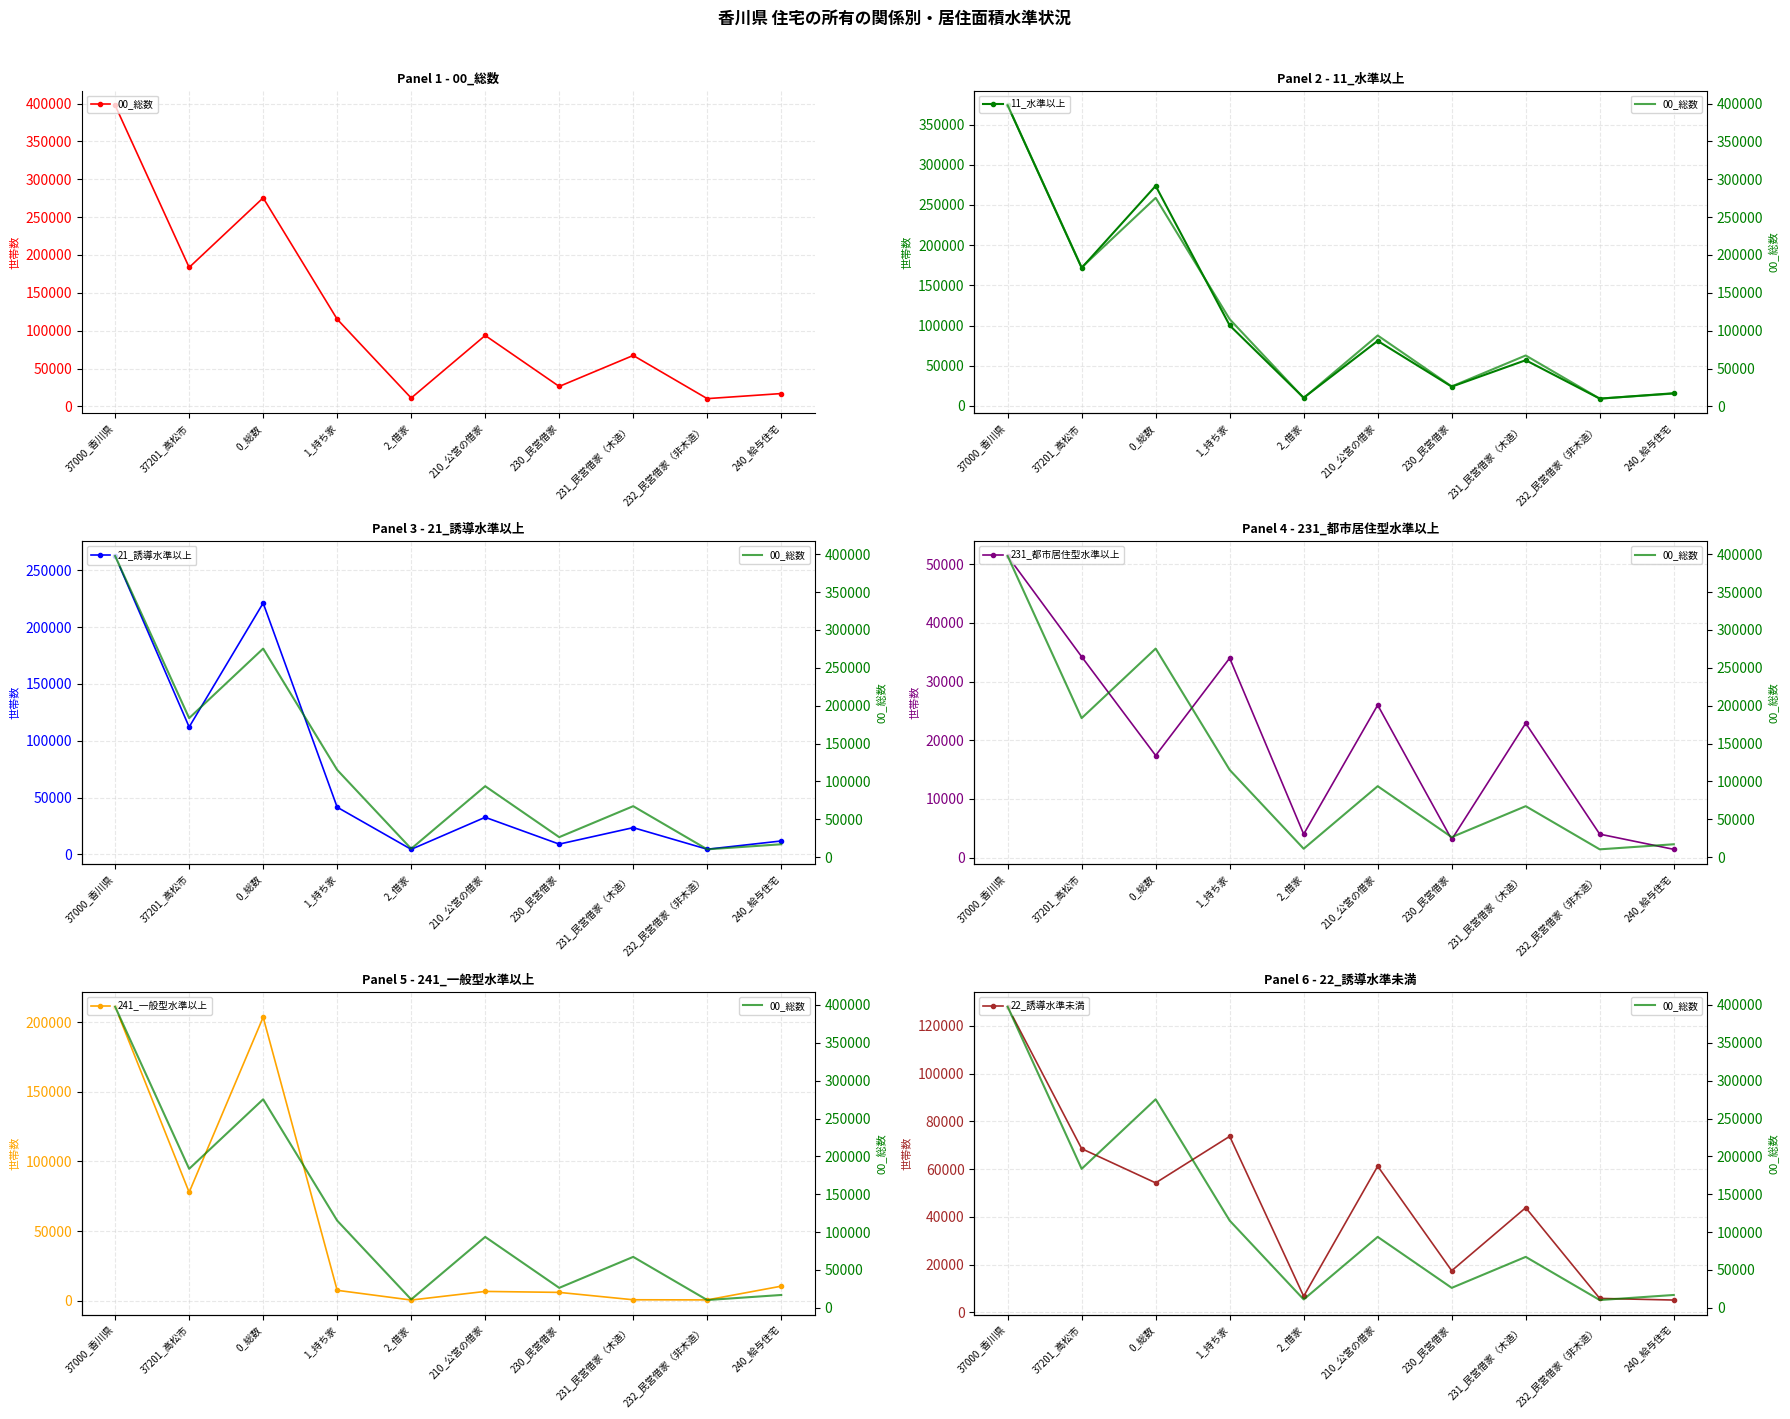

List the series in order of their peak value, lowest first.

231_都市居住型水準以上, 22_誘導水準未満, 241_一般型水準以上, 21_誘導水準以上, 11_水準以上, 00_総数